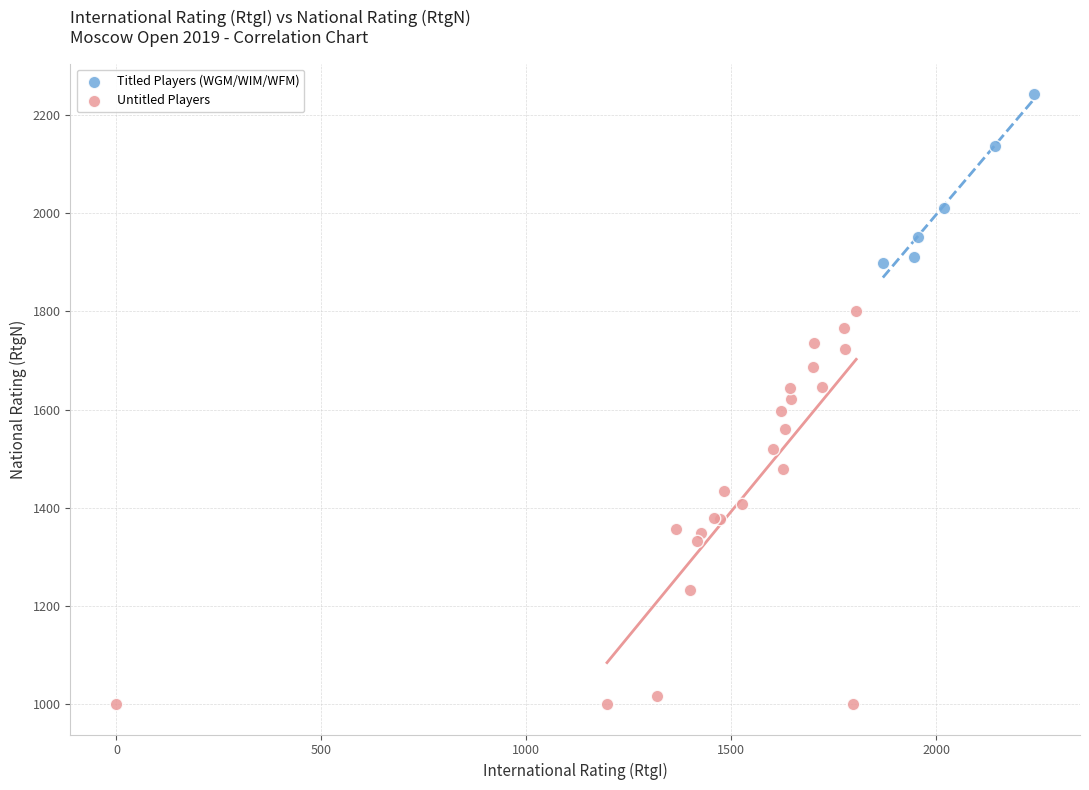

What are all the series names shown in the legend?

Titled Players (WGM/WIM/WFM), Untitled Players